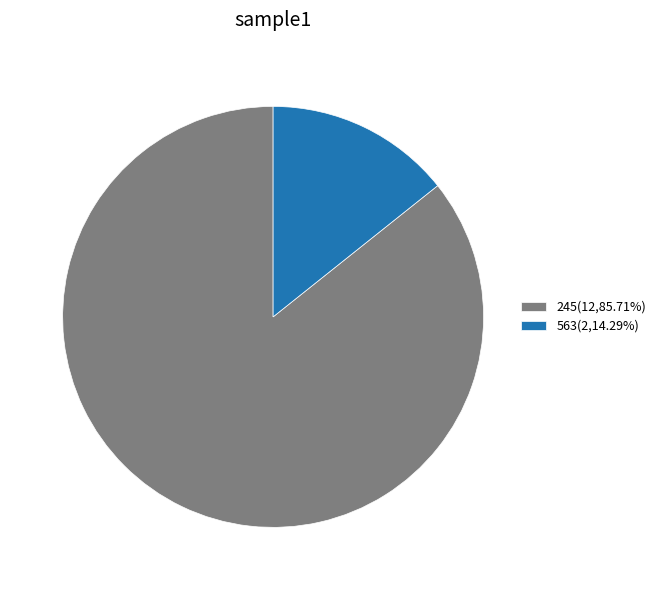

Approximately how many times larger is the value at 563 compared to 245?

0.2